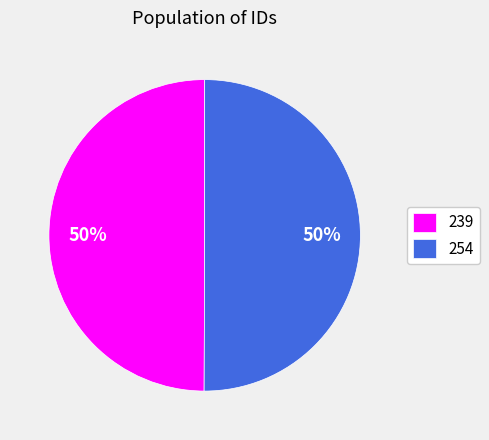

The 254 slice represents 50% of the pie. True or false?

True